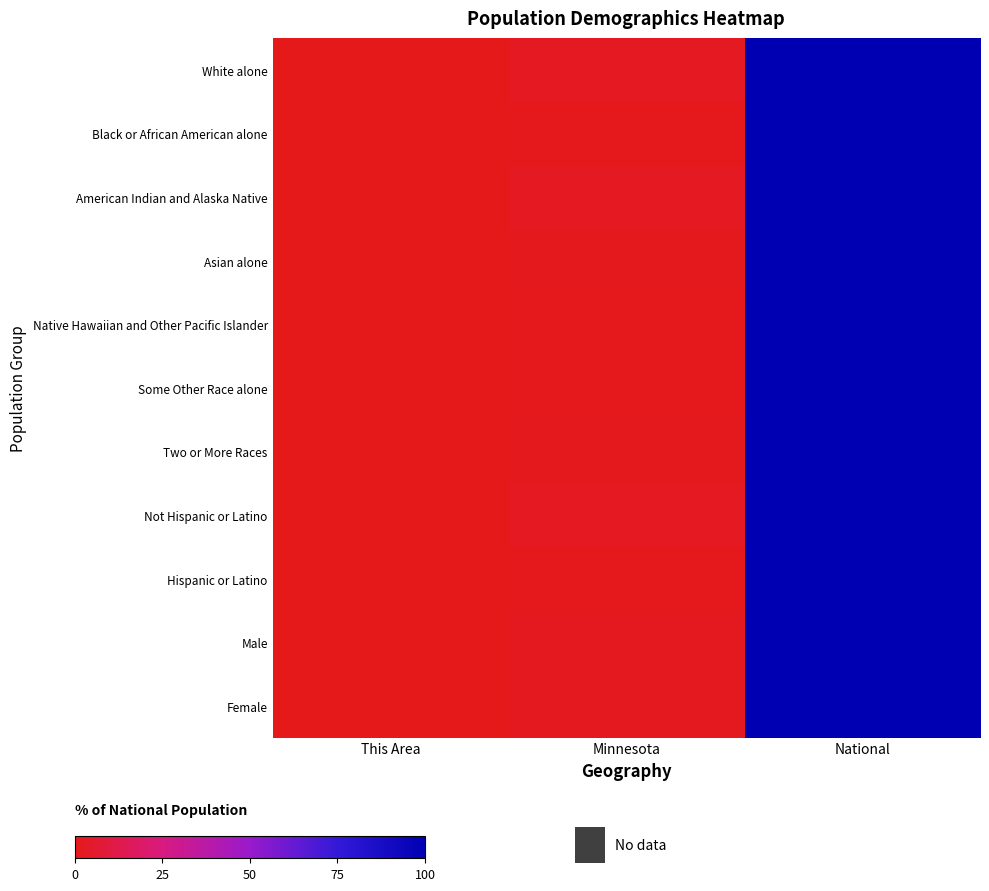

List the series in order of their peak value, highest first.

White alone, Black or African American alone, American Indian and Alaska Native, Asian alone, Native Hawaiian and Other Pacific Islander, Some Other Race alone, Two or More Races, Not Hispanic or Latino, Hispanic or Latino, Male, Female